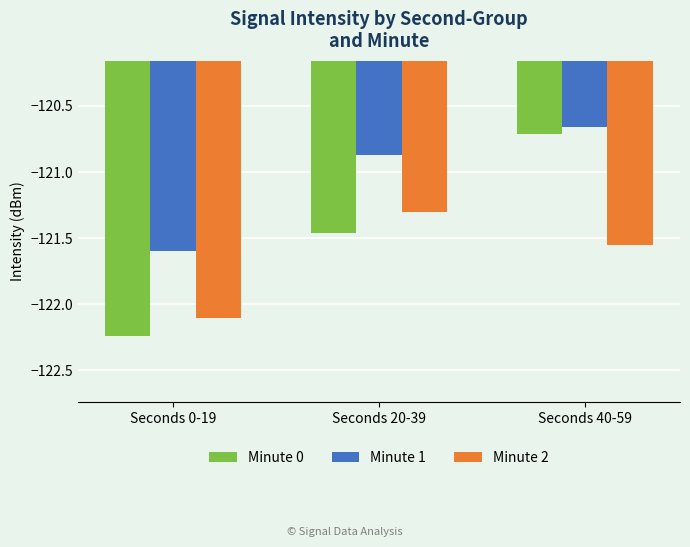

What is the label of the 2nd bar from the right?

Seconds 20-39